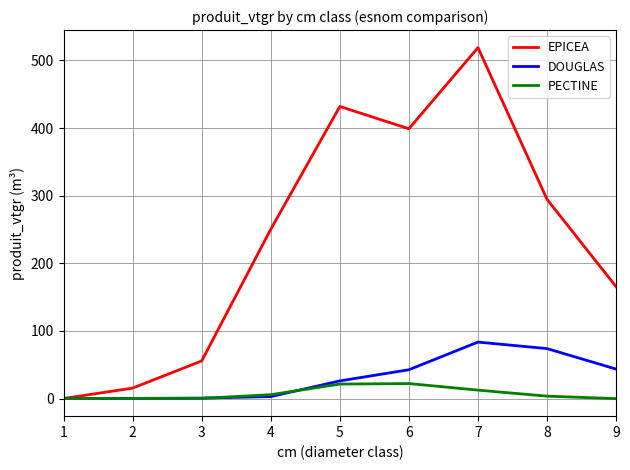

The value of EPICEA at 7 is 802.2. True or false?

False